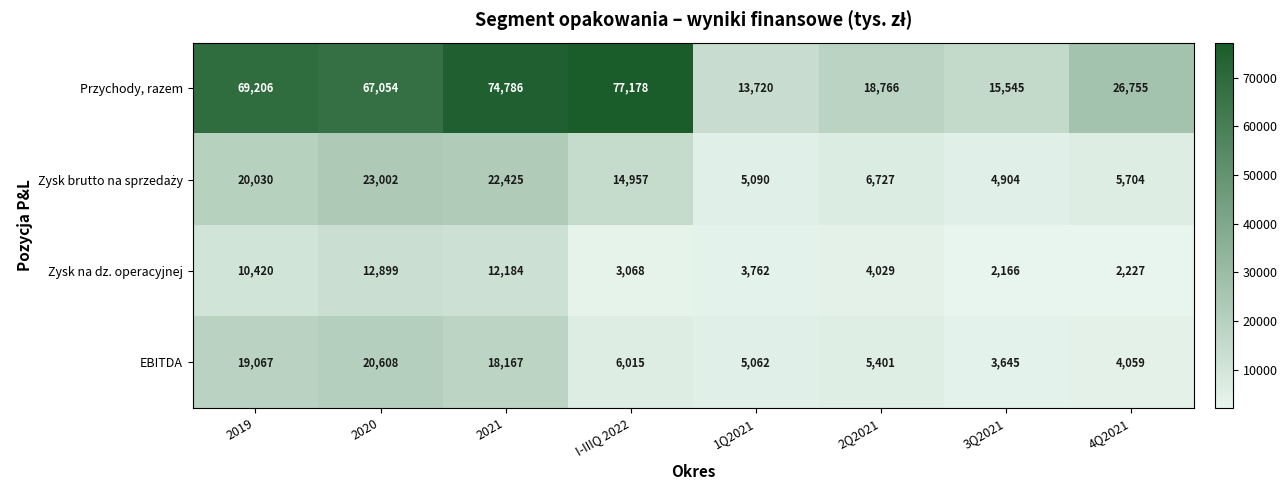

Is it true that Zysk na dz. operacyjnej equals 4871 at 2020?

False